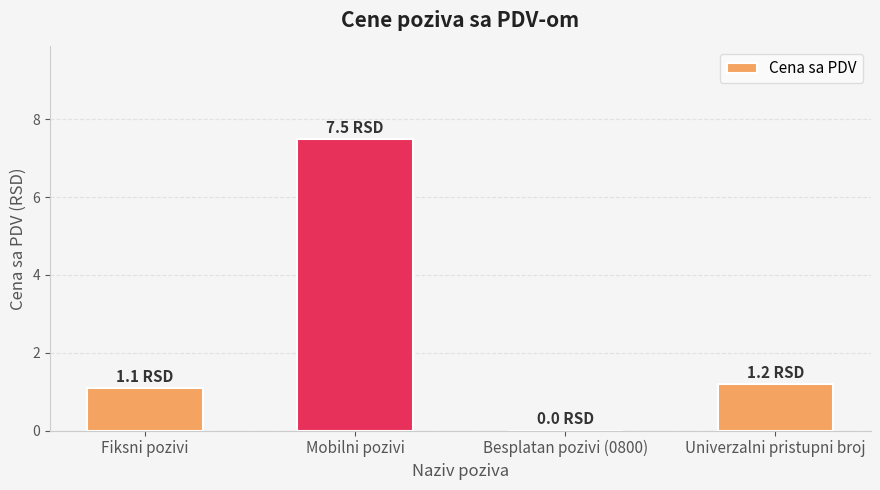

What is the average value?

2.5